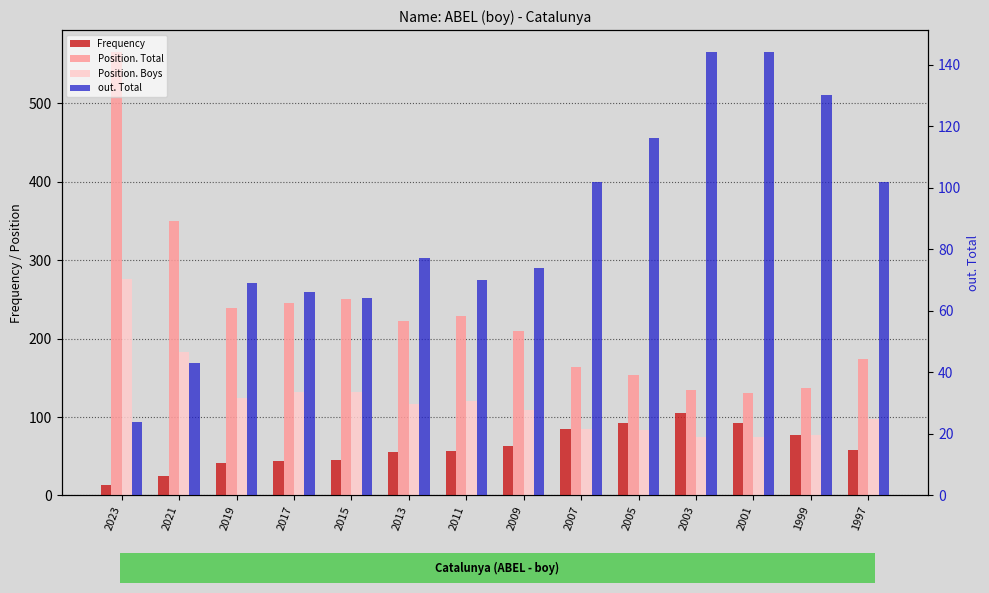

The value of Position. Total at 2021 is 220. True or false?

False